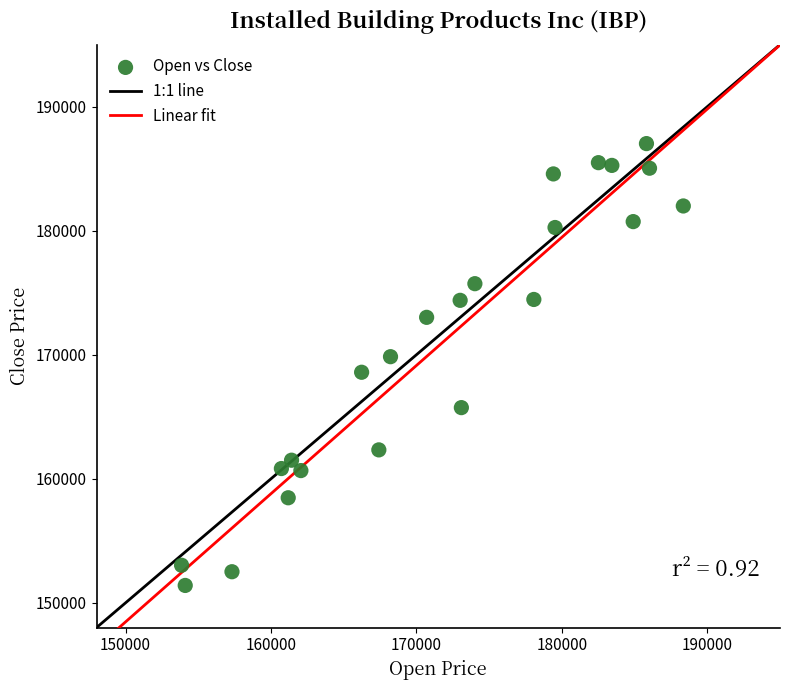

What is the range of X values (max minus min)?

34502